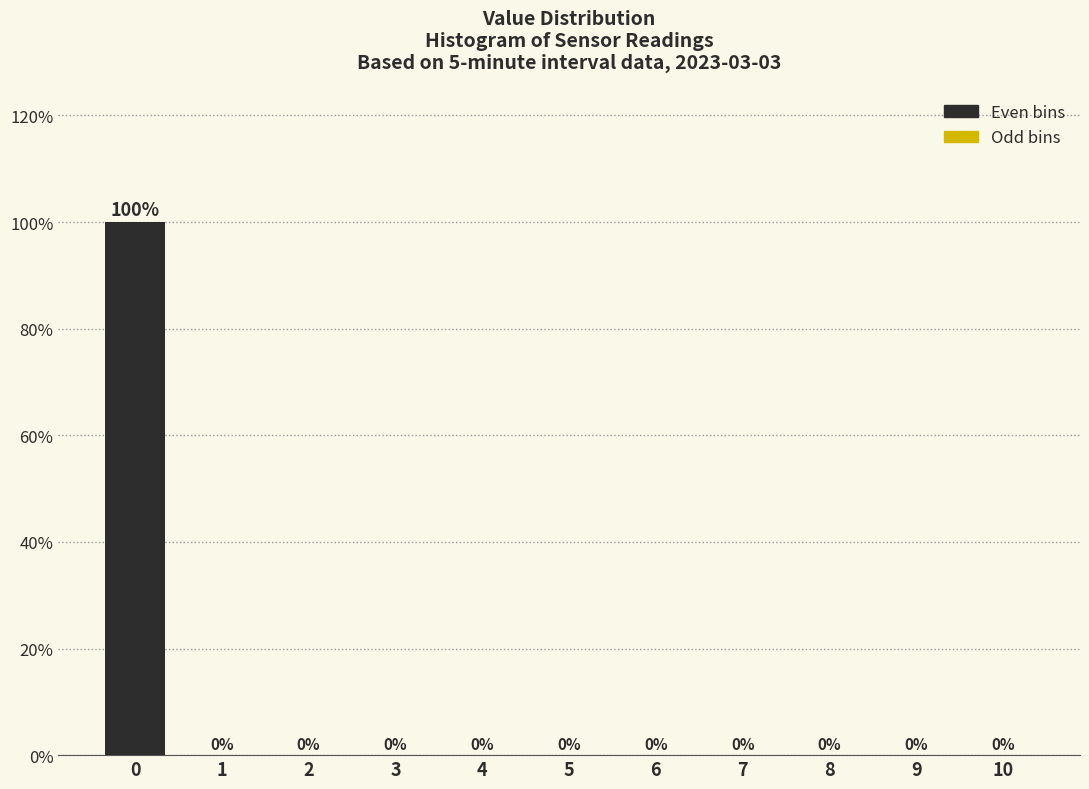

Reading left to right, what are all the values shown in this chart?

0=100	1=0	2=0	3=0	4=0	5=0	6=0	7=0	8=0	9=0	10=0